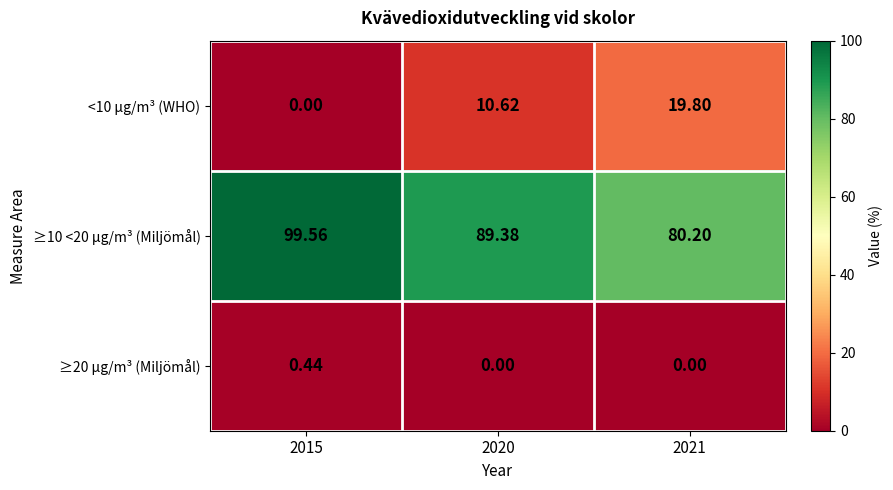

Is the value of <10 µg/m³ (WHO) at 2021 greater than the value of ≥10 <20 µg/m³ (Miljömål) at 2021?

No